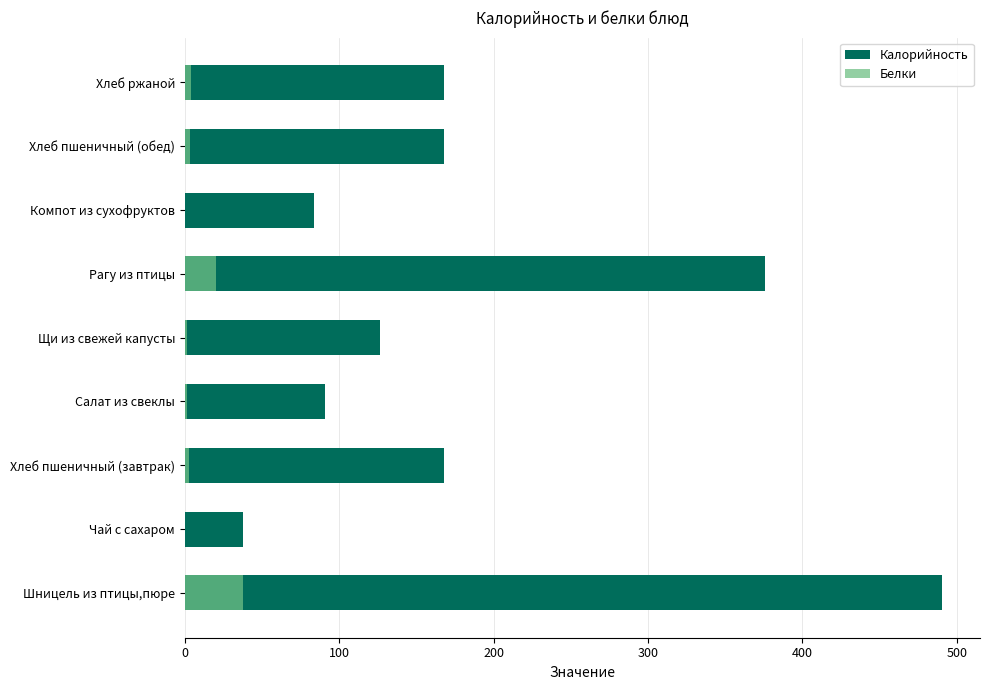

The Калорийность series shows 154.5 at Салат из свеклы. True or false?

False